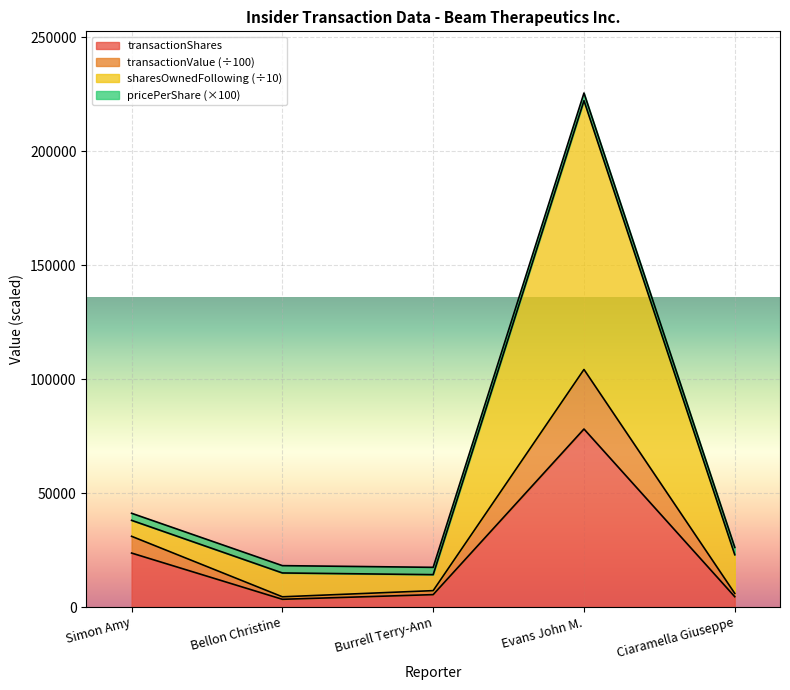

What position from the right is Burrell Terry-Ann?

3